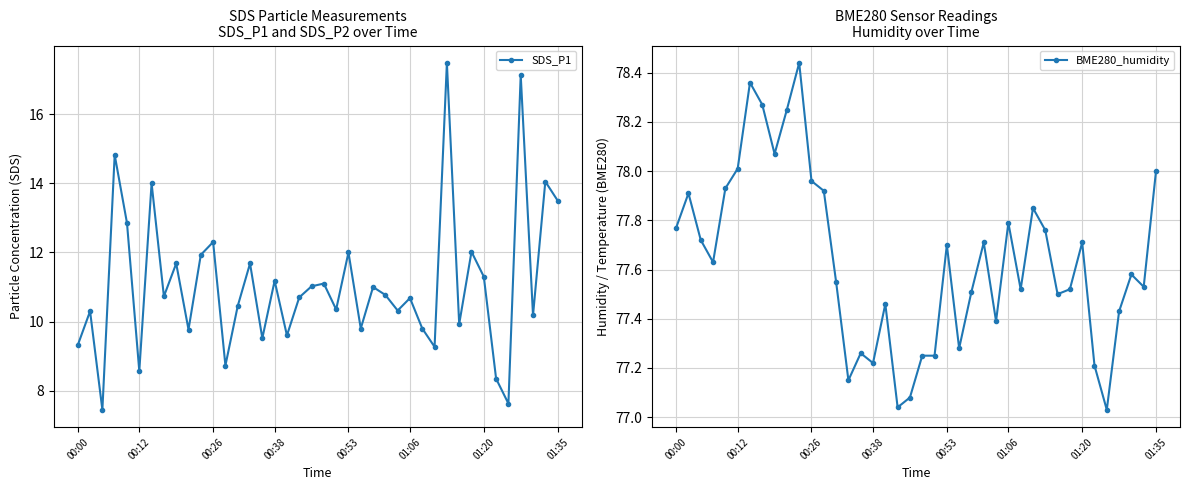

Rank the series at 36 from lowest to highest value.

SDS_P1, BME280_humidity